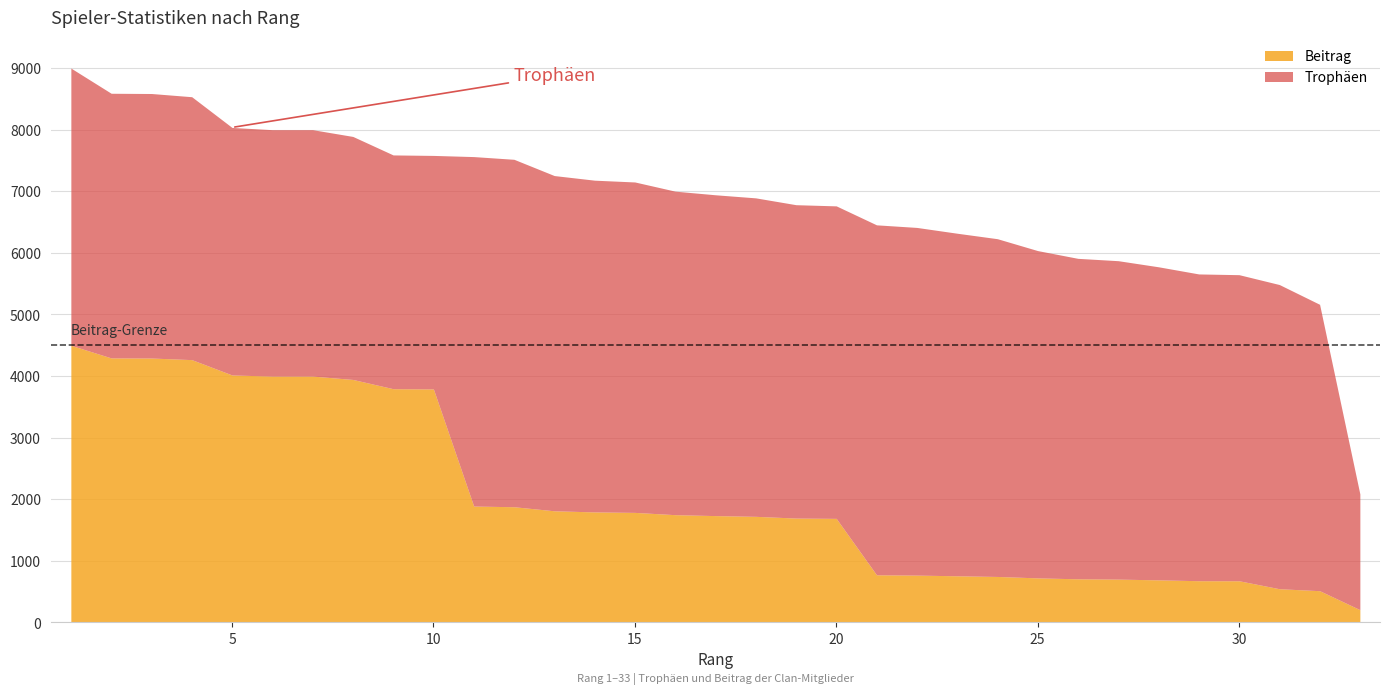

True or false: Beitrag and Trophäen cross at least once.

False